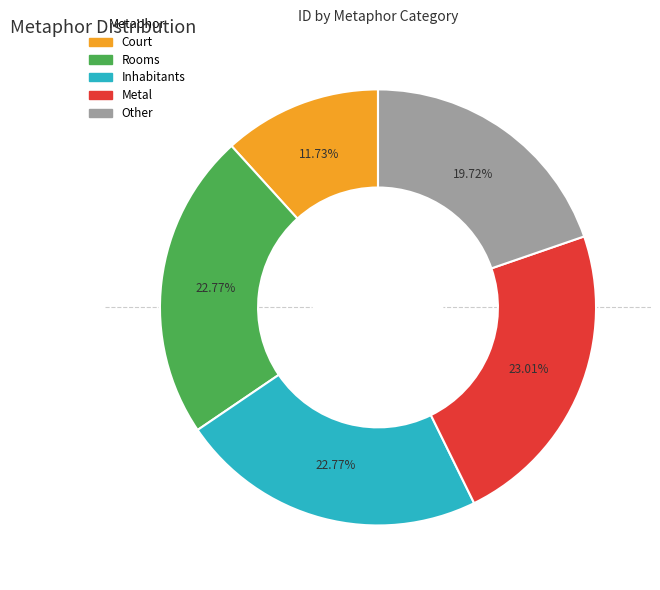

The Metal slice represents 37% of the pie. True or false?

False